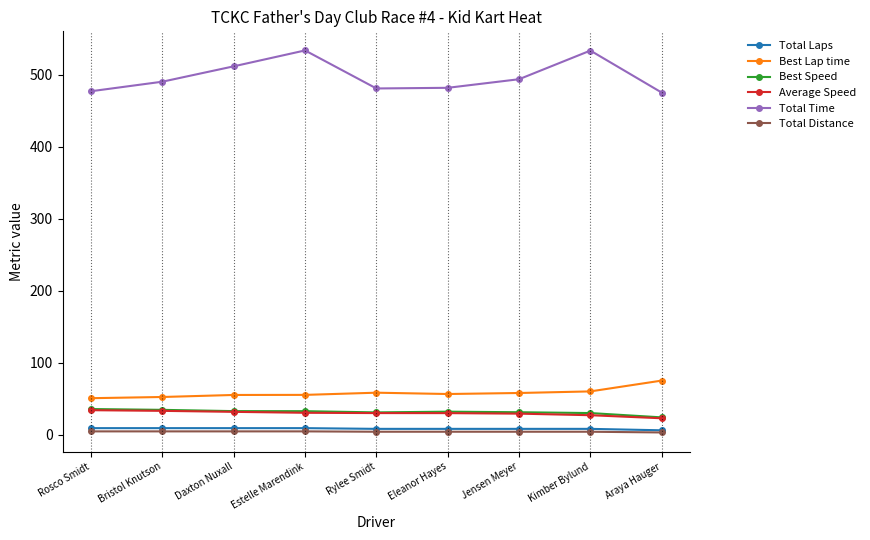

What position from the left is Kimber Bylund?

8